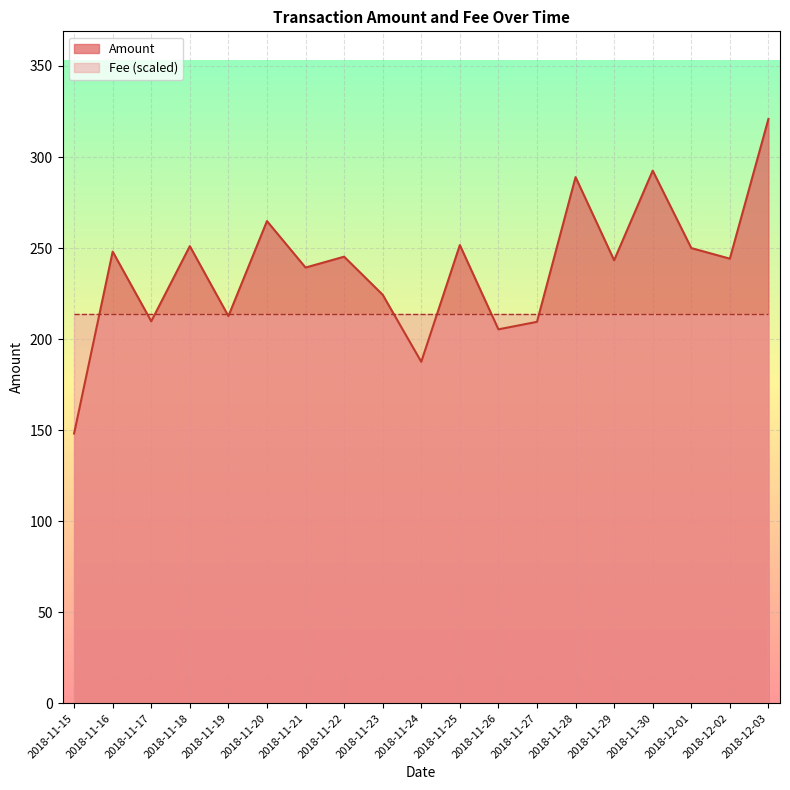

At which category does the chart reach its peak across all series?

2018-12-03